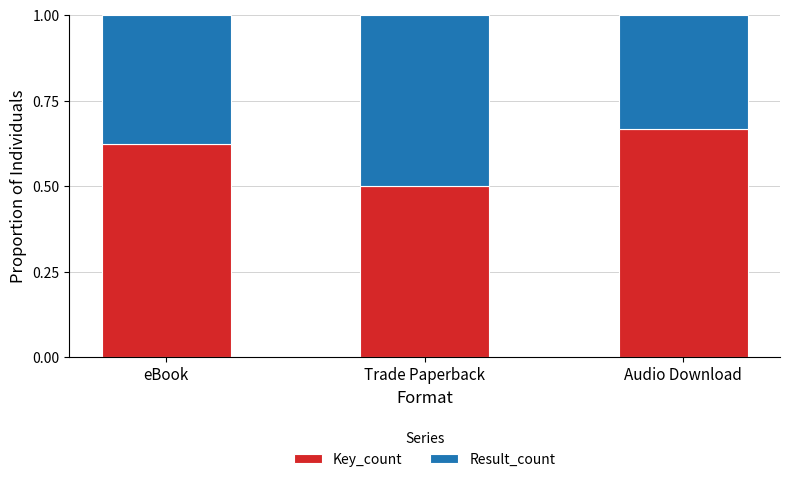

Which category has the highest value in the Key_count series?

Audio Download